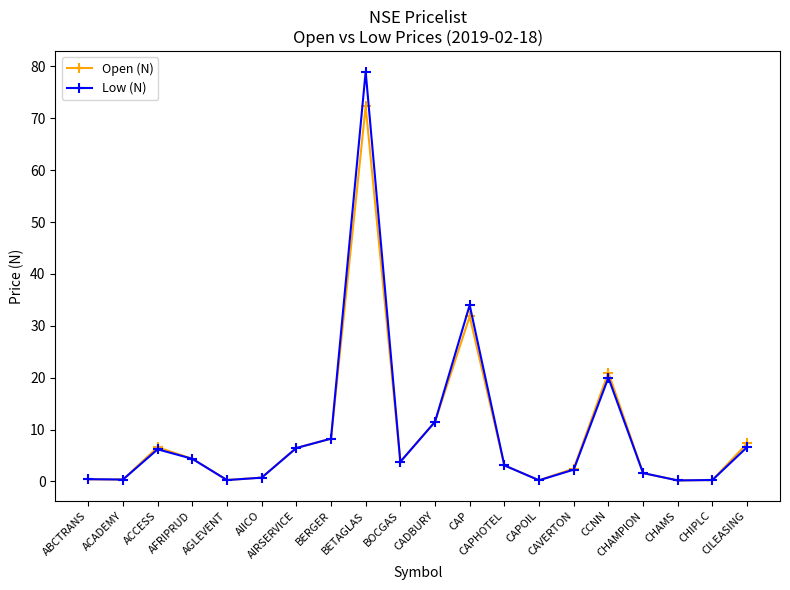

Rank the series by their maximum value, from highest to lowest.

Low (N), Open (N)